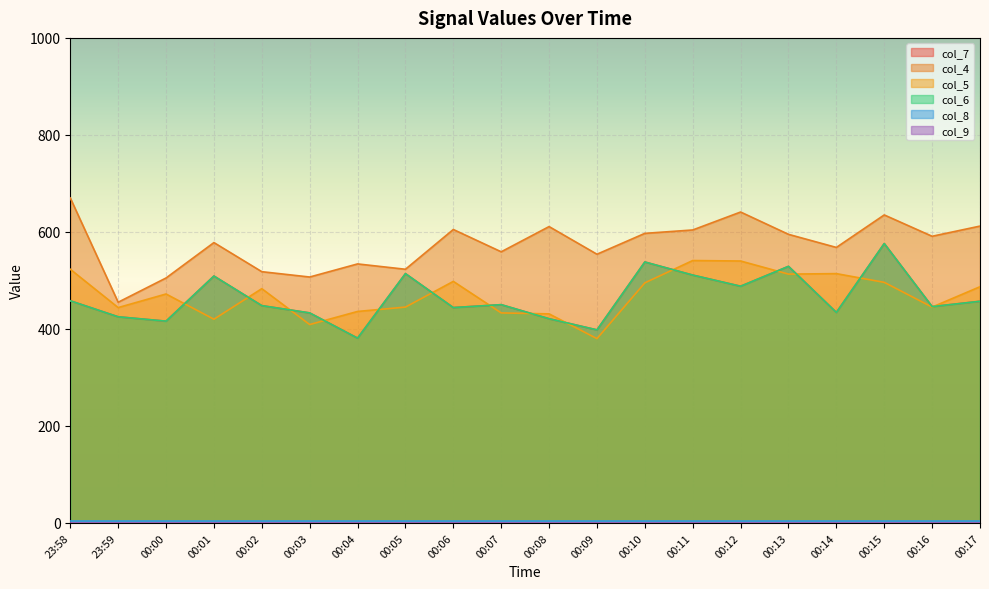

Does the chart display data point markers on the line(s)?

No